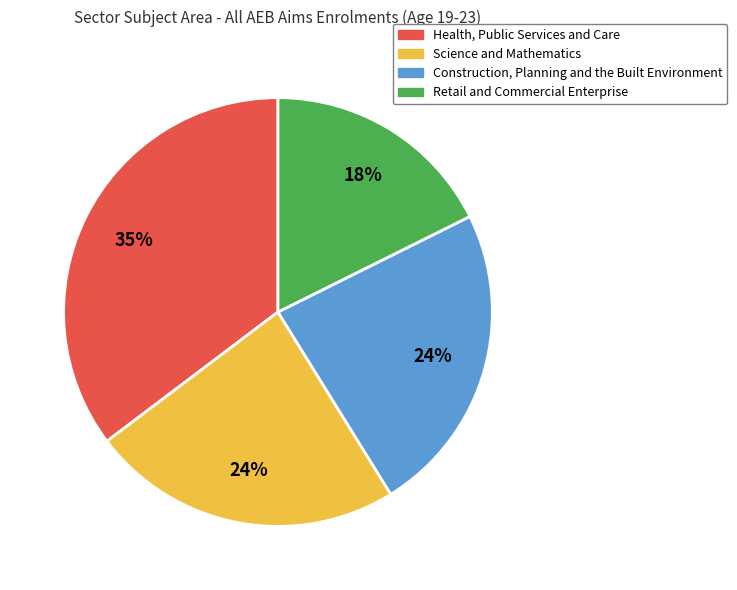

Is it true that Health, Public Services and Care is 35% of the pie?

True